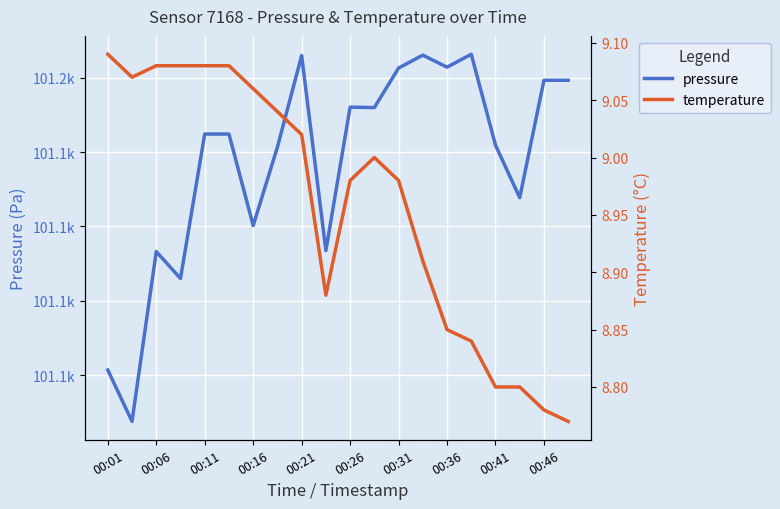

What is the value of the temperature point at the 8th from the left?

9.0